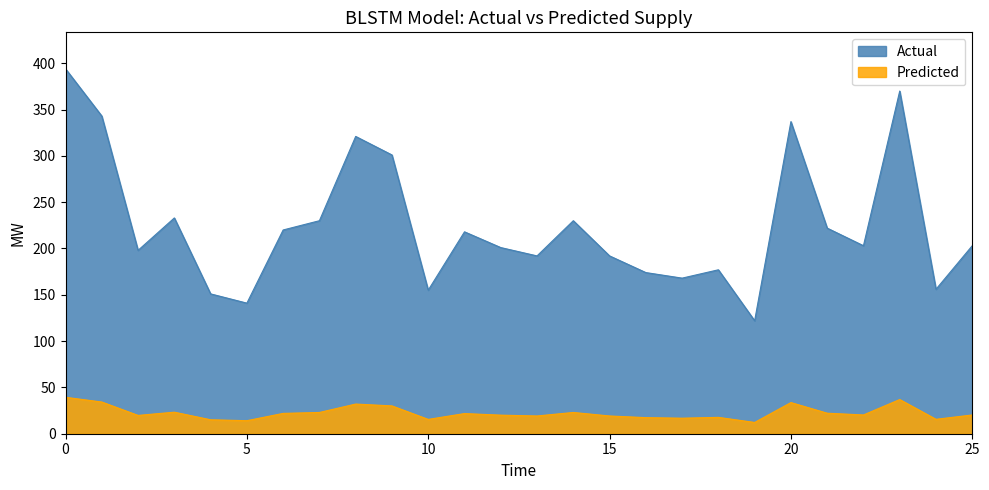

Where is Actual nearest to the value 258?

Бакырчаков